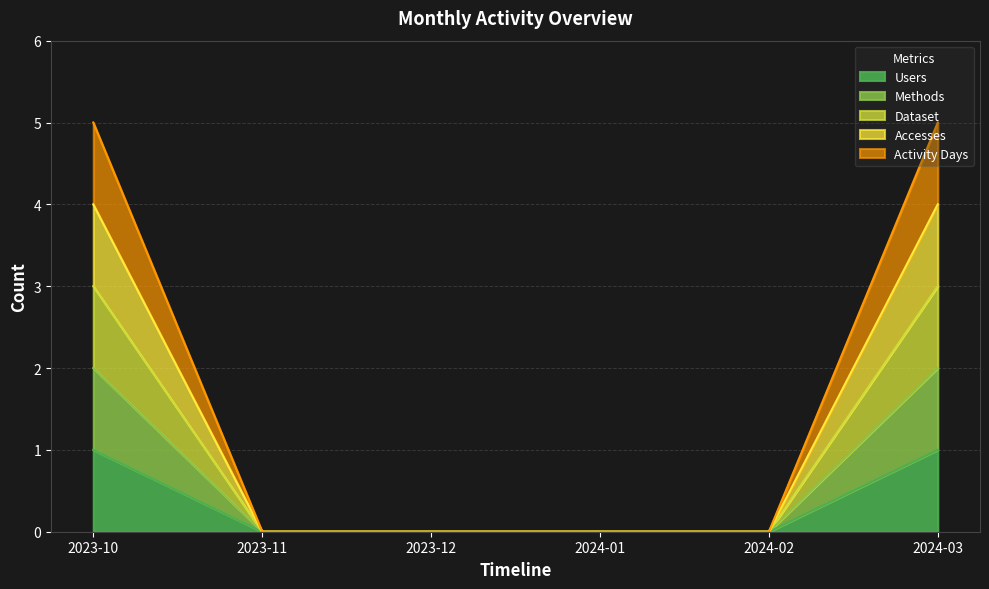

Between 2023-10 and 2023-11, which series saw the biggest shift?

Activity Days